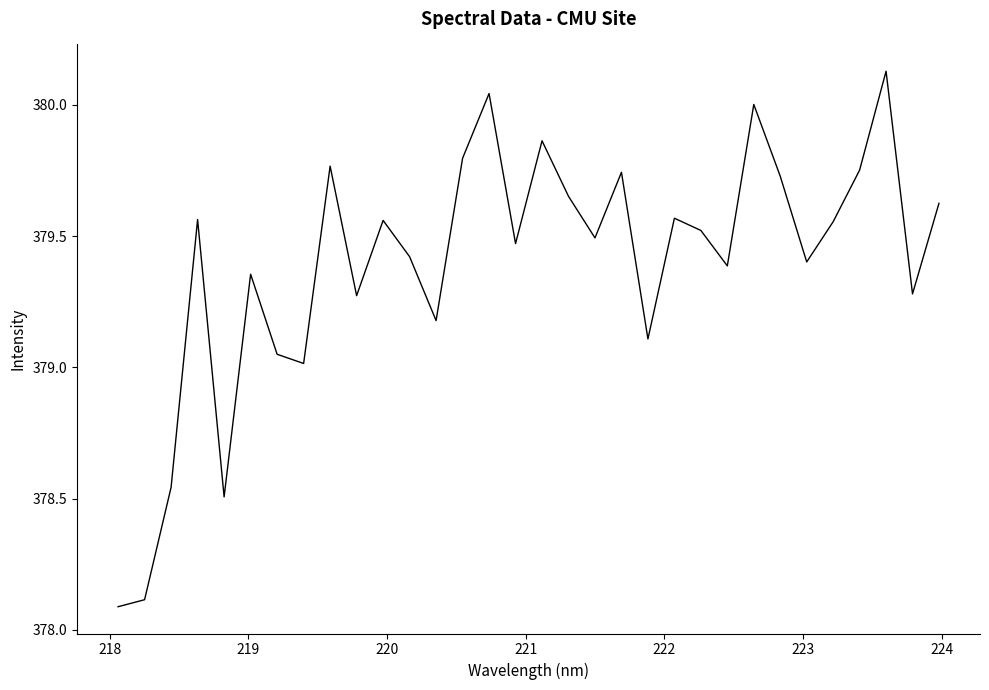

What is the smallest value displayed?

378.1